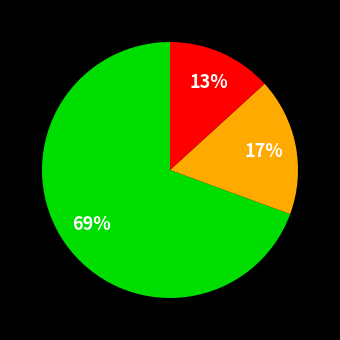

Is there any slice that represents more than half of the pie?

Yes